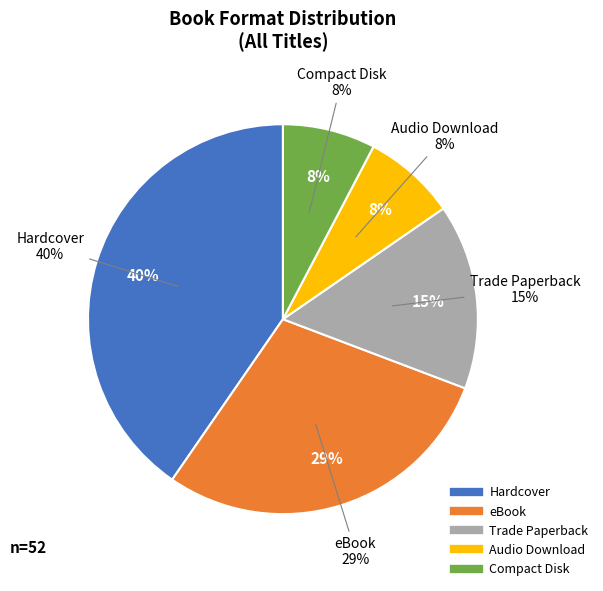

Which slice is the smallest?

Audio Download